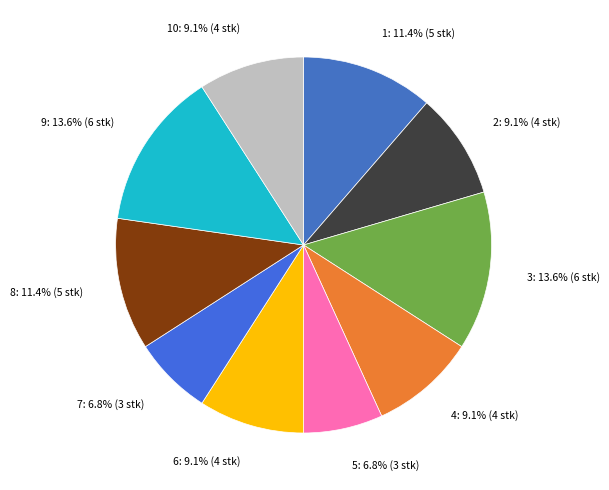

How many segments does this pie chart have?

10